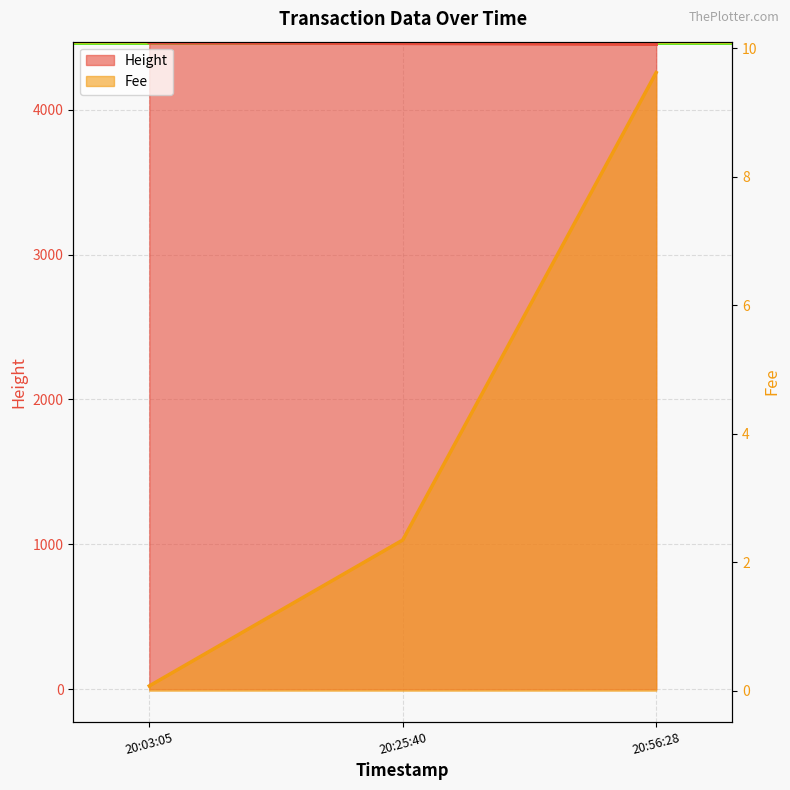

What are all the series names shown in the legend?

Height, Fee